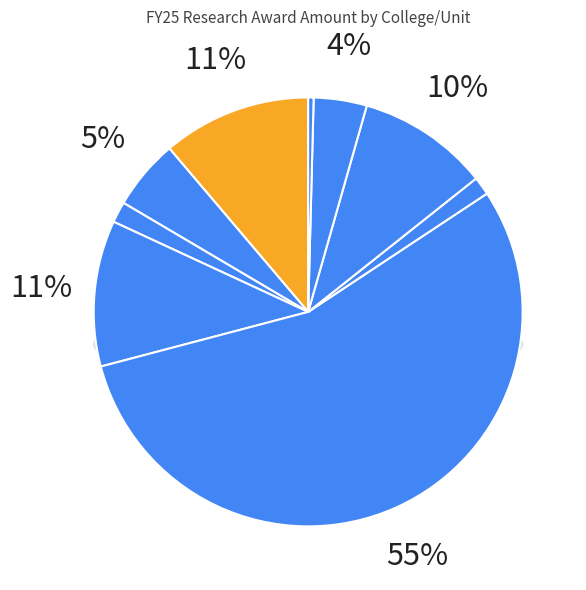

The COLLEGE OF AGRICULTURE & LIFE SCIENCES slice represents 11% of the pie. True or false?

True